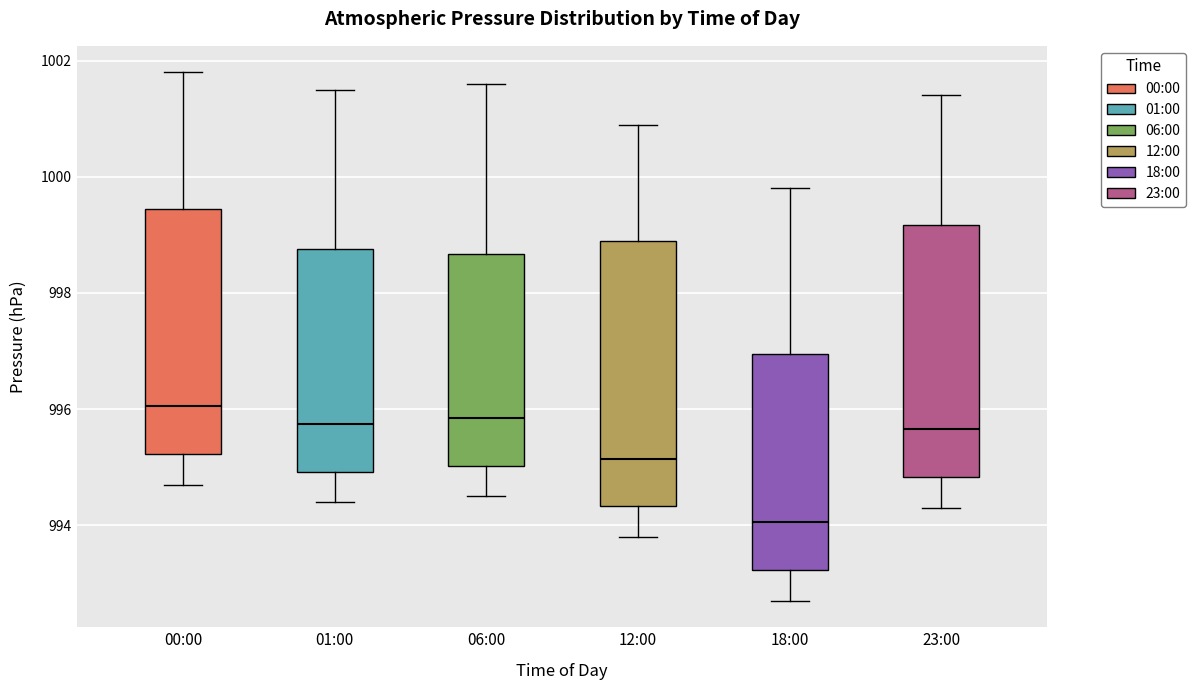

Where does the lower whisker of the box for 06:00 end on the y-axis? The values are not printed on the chart, so give them approximately, as read against the axis.

994.6